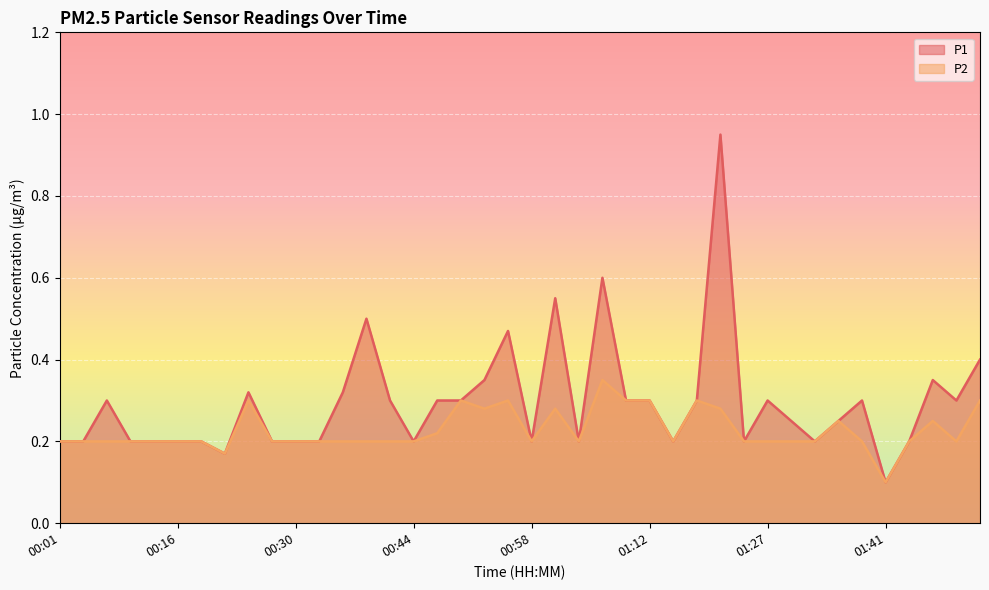

How many lines are shown in the chart?

2